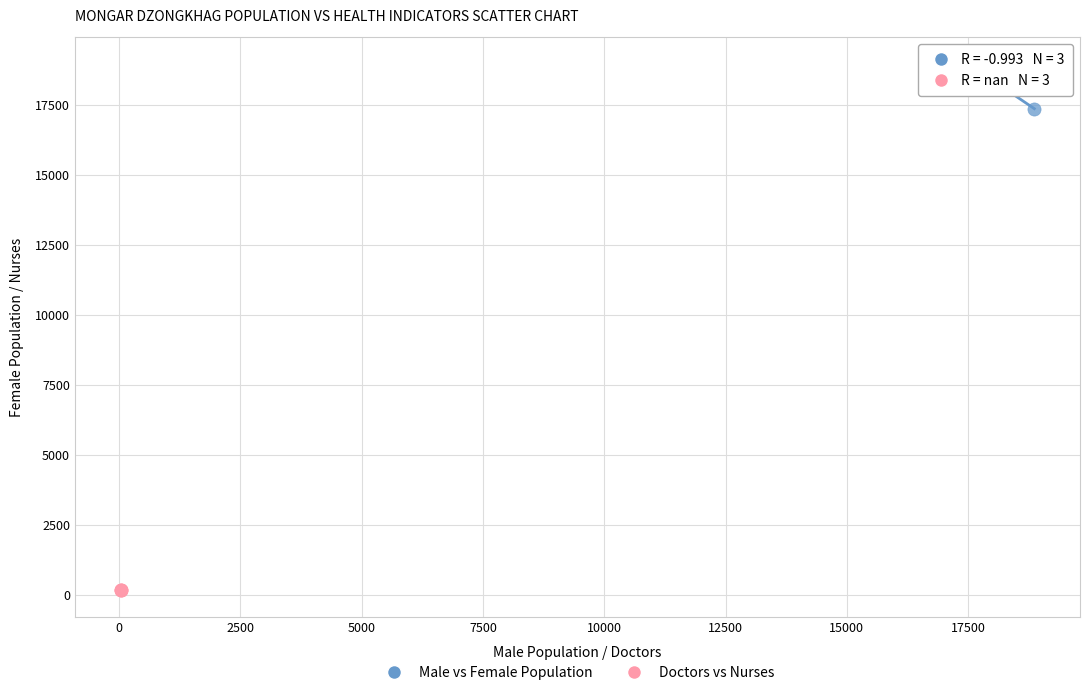

Which series reaches the maximum Y coordinate?

Male vs Female Population